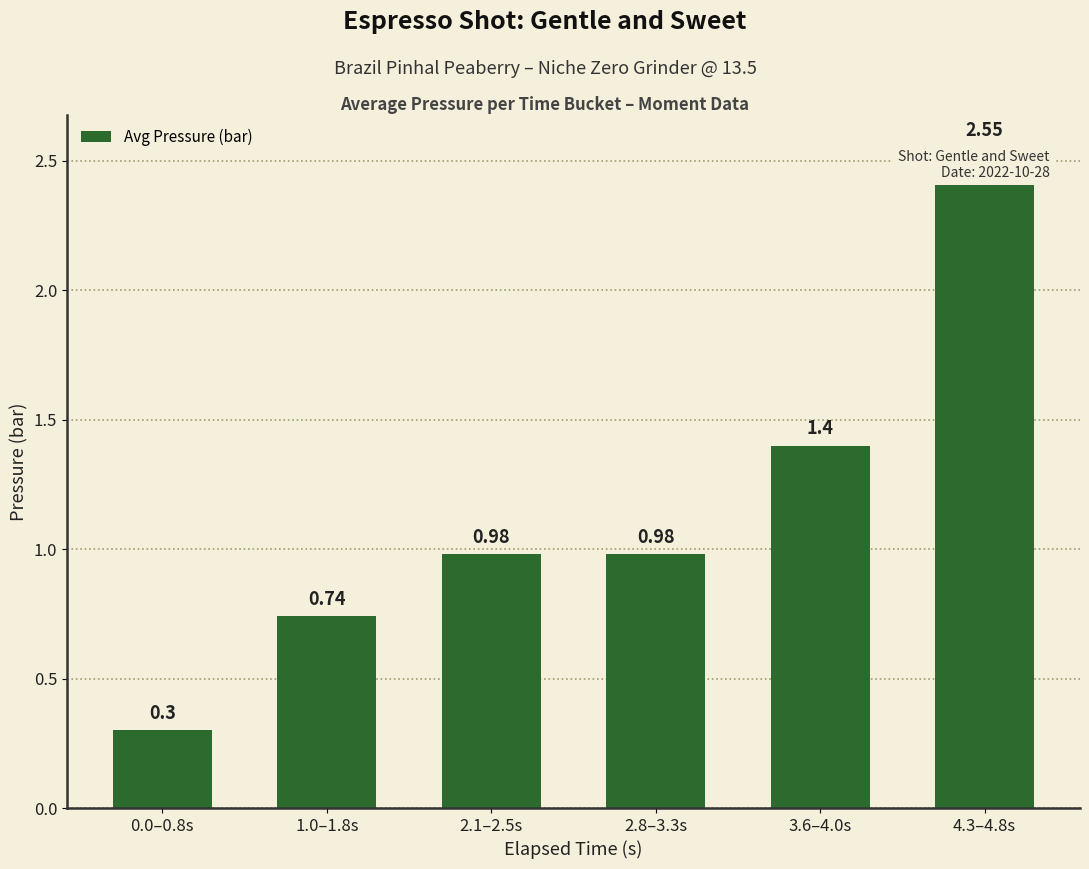

What is the average value?

1.2